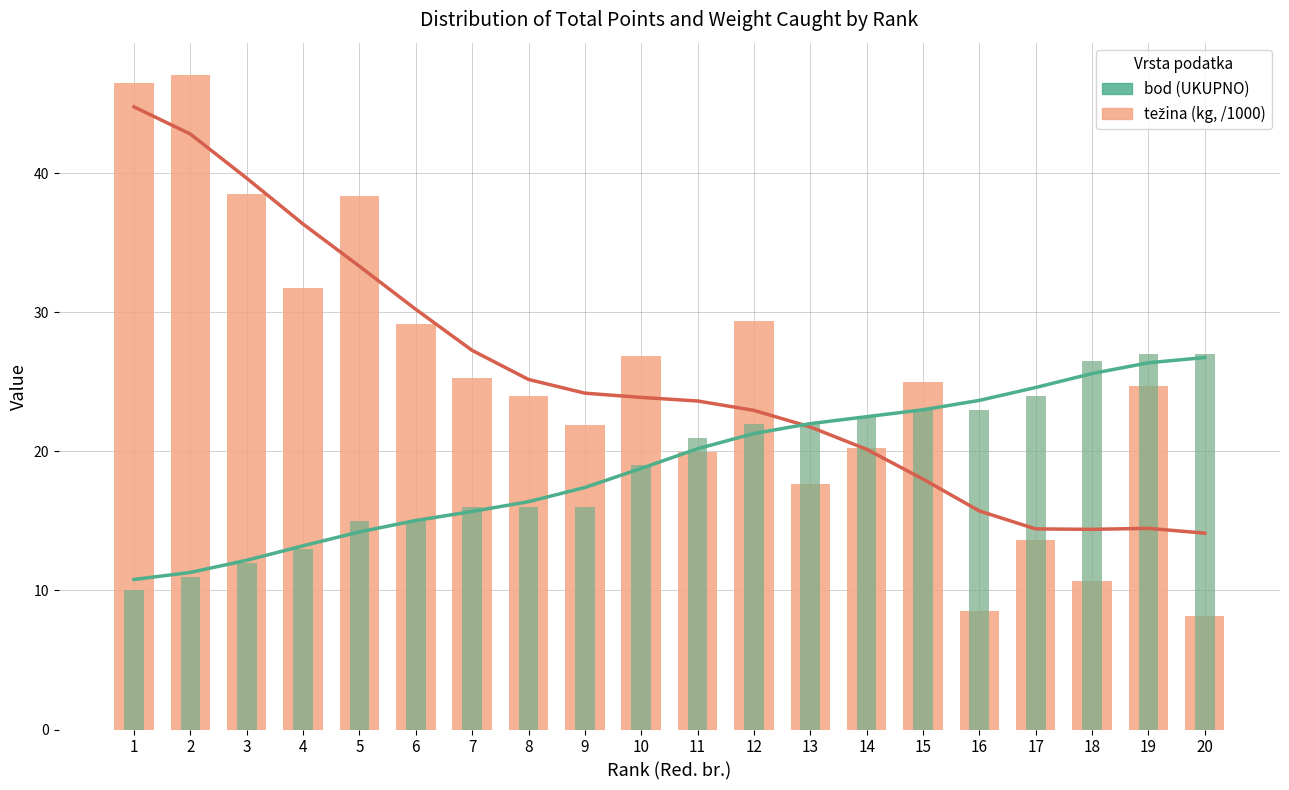

Is the value of UKUPNO bod at 17 greater than the value of težina (kg) at 17?

Yes